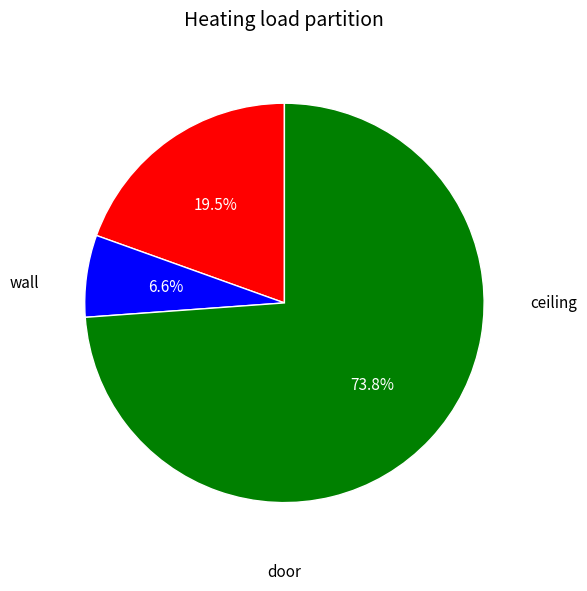

How many slices are in this pie chart?

3